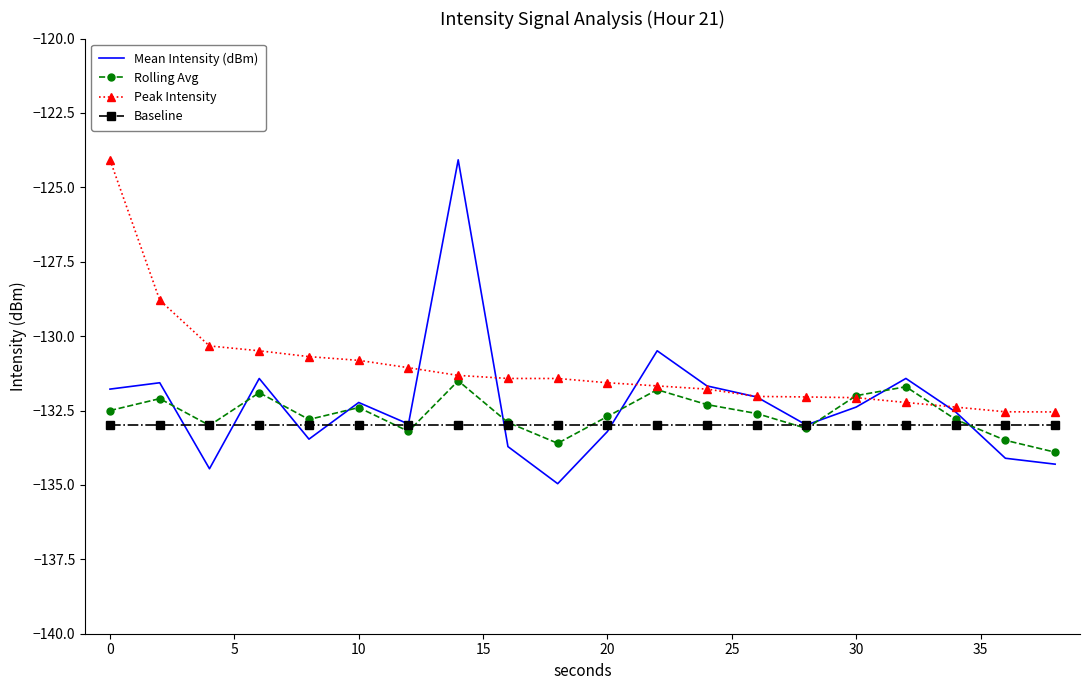

What is the smallest value displayed?

-135.0